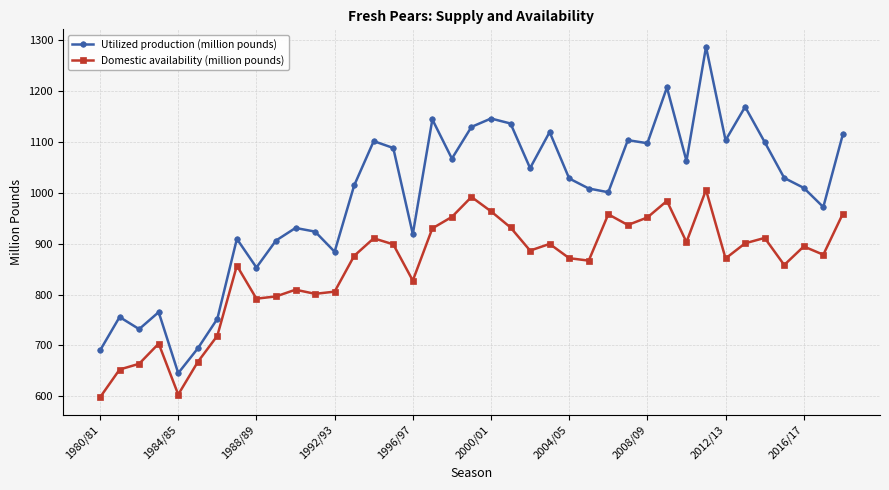

Which series has the largest range (max minus min)?

Utilized production (million pounds)